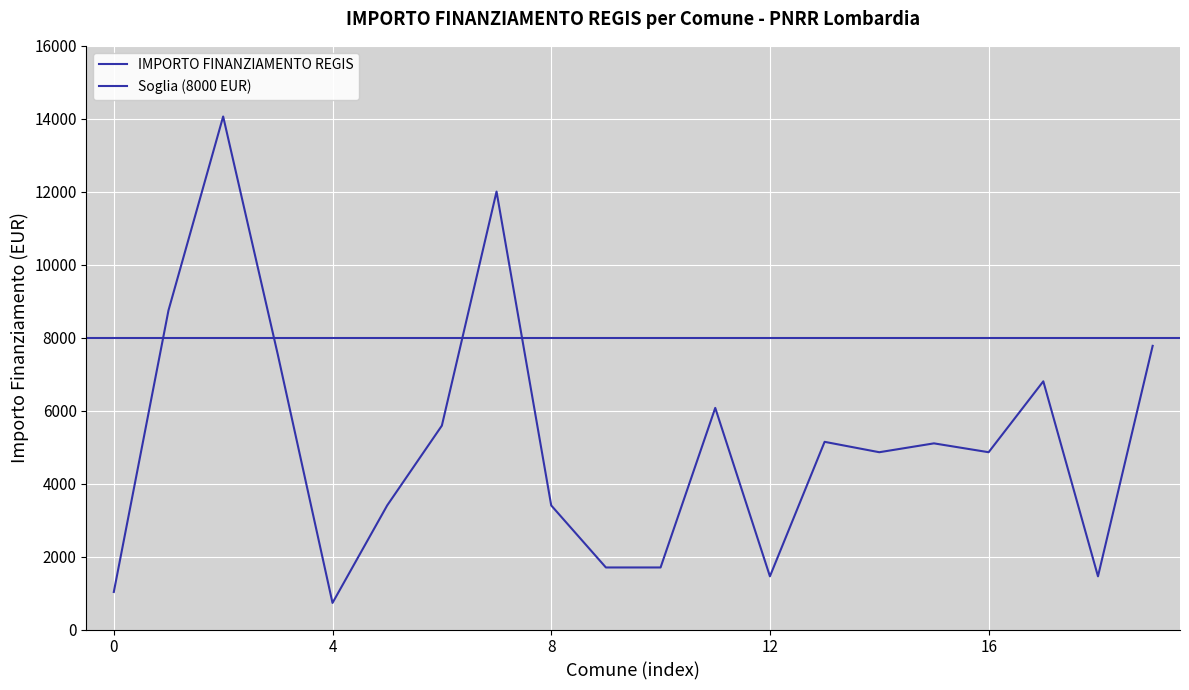

How many values are below 5103?

10